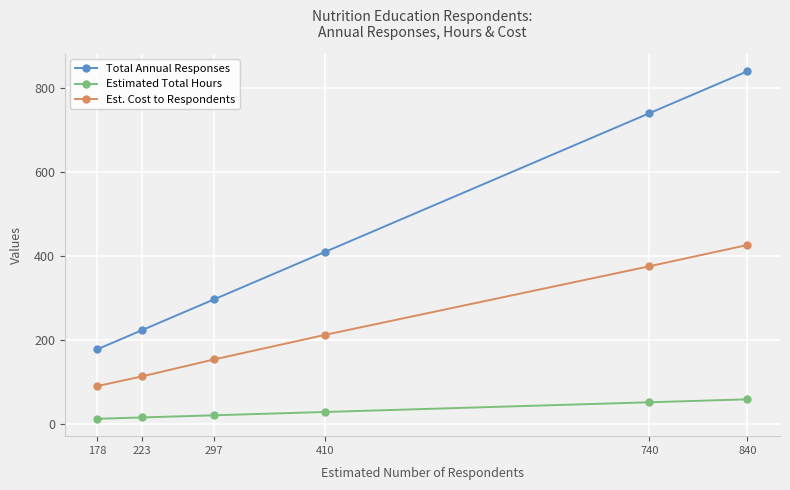

Is the value of Total Annual Responses at 178 greater than the value of Est. Cost to Respondents at 740?

No